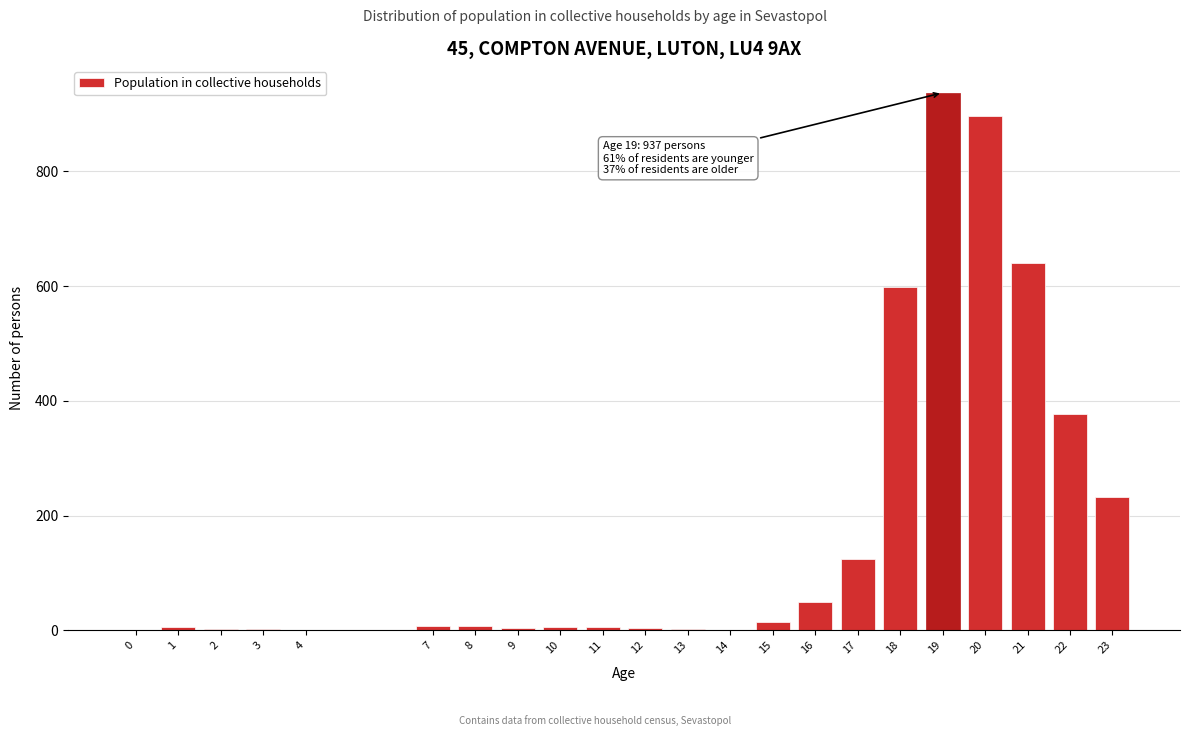

The chart shows a value of 233 at 23. True or false?

True